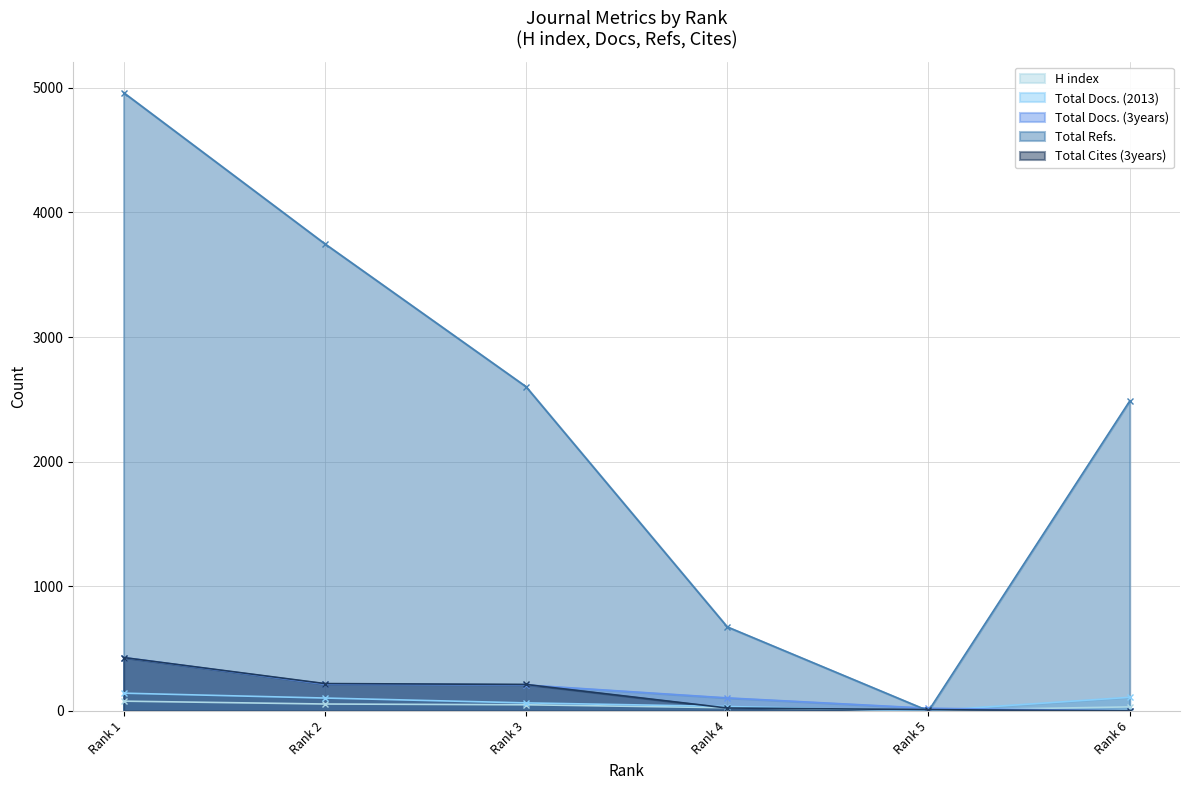

What is the difference between the maximum and minimum values in the Total Docs. (2013) series?

142